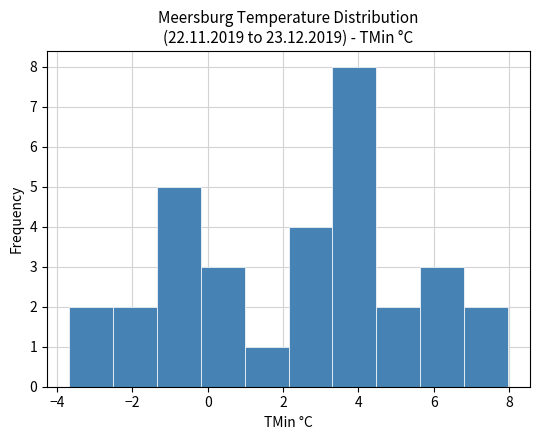

Reading left to right, list every bar in this chart as the range it spans on the x-axis followed by its height. Neither the bar edges nor the heights are printed on the chart, so give them approximately, as read against the axes.

-3.6 to -2.6: 2
-2.6 to -1.4: 2
-1.4 to -0.2: 5
-0.2 to 1.0: 3
1.0 to 2.2: 1
2.2 to 3.4: 4
3.4 to 4.4: 8
4.4 to 5.6: 2
5.6 to 6.8: 3
6.8 to 8.0: 2